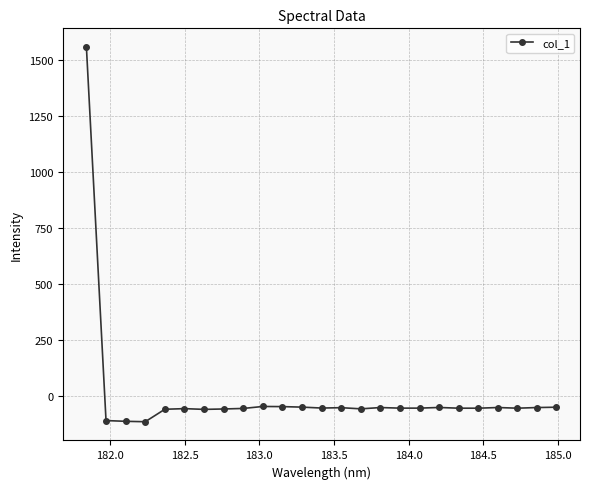

What is the sum of all values?

108.7